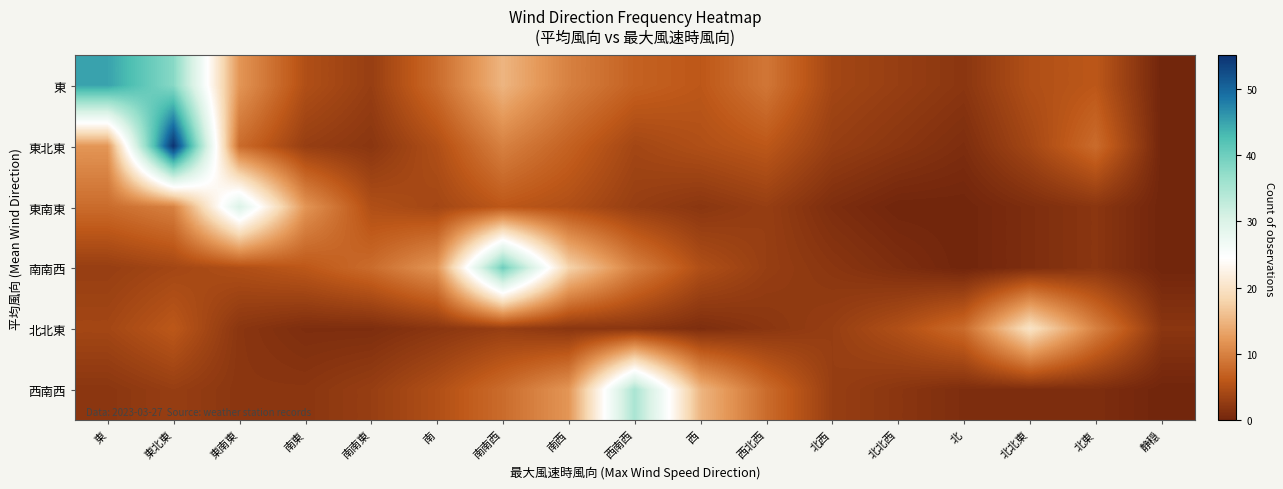

What is the difference between the highest and lowest values at 北北東?

19